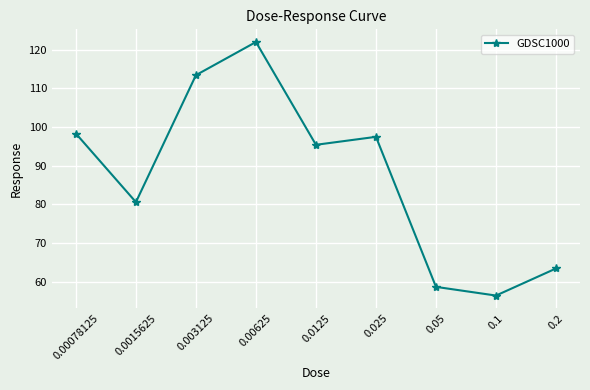

How many interior local valleys (lower than both neighbors) does the data have?

3